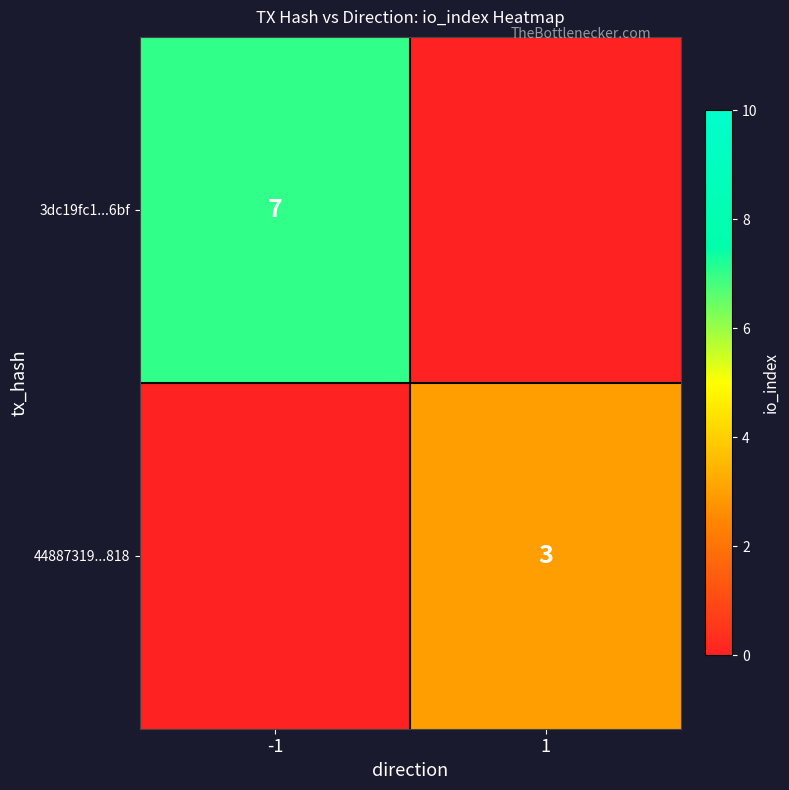

Is the value of 44887319...818 at 1 greater than the value of 3dc19fc1...6bf at -1?

No